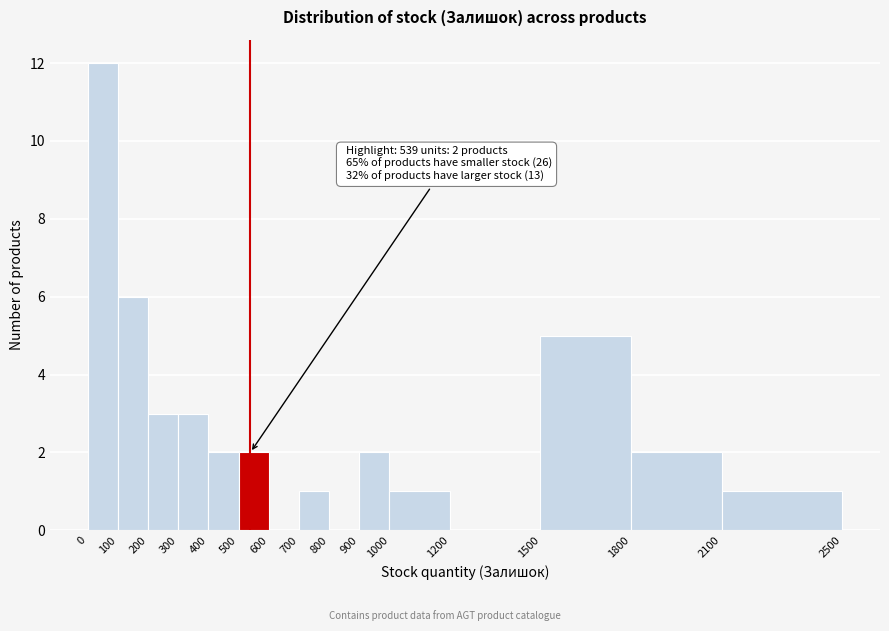

Which range on the x-axis has the tallest bar?

0 to 100